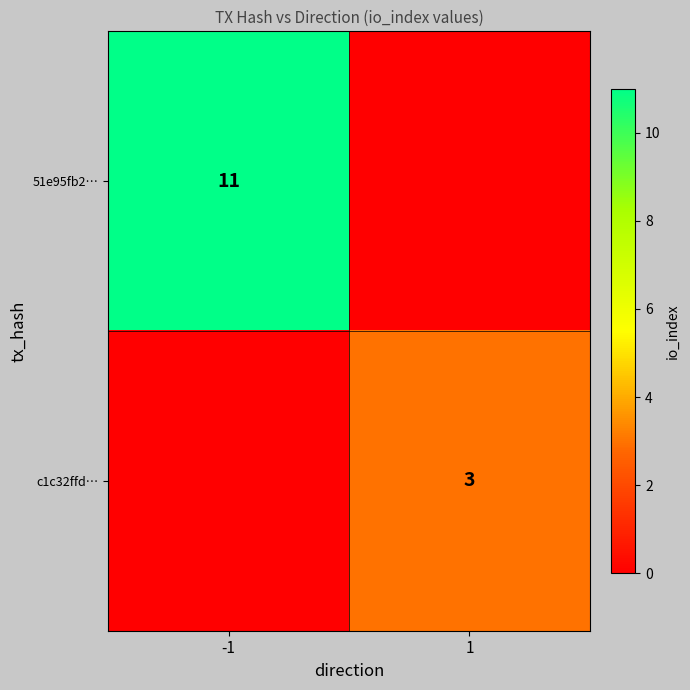

The value of c1c32ffd… at 1 is 3. True or false?

True